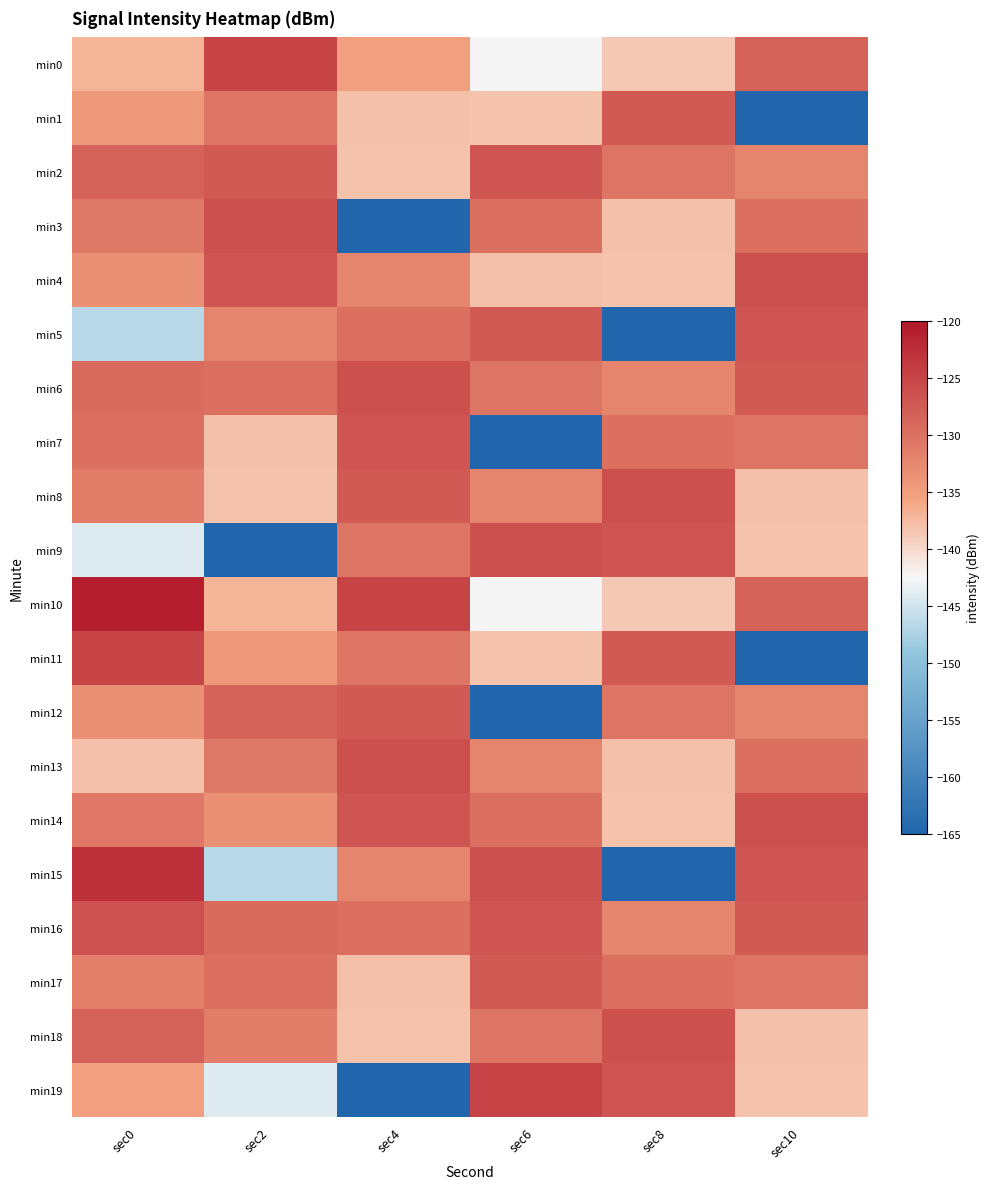

Reading right to left, list all the values displayed in this chart.

min0: sec10=-128.5	sec8=-138.7	sec6=-142.3	sec4=-135.2	sec2=-125.0	sec0=-137.2
min1: sec10=-165.0	sec8=-127.7	sec6=-138.2	sec4=-137.9	sec2=-130.5	sec0=-134.4
min2: sec10=-132.3	sec8=-130.5	sec6=-126.9	sec4=-138.2	sec2=-127.7	sec0=-128.5
min3: sec10=-130.0	sec8=-137.9	sec6=-130.0	sec4=-165.0	sec2=-126.4	sec0=-131.0
min4: sec10=-126.4	sec8=-138.2	sec6=-137.9	sec4=-132.3	sec2=-126.9	sec0=-133.5
min5: sec10=-126.9	sec8=-165.0	sec6=-127.7	sec4=-130.0	sec2=-132.3	sec0=-146.7
min6: sec10=-127.7	sec8=-132.3	sec6=-130.5	sec4=-126.4	sec2=-130.0	sec0=-129.5
min7: sec10=-130.5	sec8=-130.0	sec6=-165.0	sec4=-126.9	sec2=-137.9	sec0=-130.0
min8: sec10=-137.9	sec8=-126.4	sec6=-132.3	sec4=-127.7	sec2=-138.2	sec0=-131.3
min9: sec10=-138.2	sec8=-126.9	sec6=-126.4	sec4=-130.5	sec2=-165.0	sec0=-144.2
min10: sec10=-128.5	sec8=-138.7	sec6=-142.3	sec4=-125.0	sec2=-137.2	sec0=-120.8
min11: sec10=-165.0	sec8=-127.7	sec6=-138.2	sec4=-130.5	sec2=-134.4	sec0=-125.2
min12: sec10=-132.3	sec8=-130.5	sec6=-165.0	sec4=-127.7	sec2=-128.5	sec0=-133.4
min13: sec10=-130.0	sec8=-137.9	sec6=-132.3	sec4=-126.4	sec2=-131.0	sec0=-137.9
min14: sec10=-126.4	sec8=-138.2	sec6=-130.0	sec4=-126.9	sec2=-133.5	sec0=-130.9
min15: sec10=-126.9	sec8=-165.0	sec6=-126.4	sec4=-132.3	sec2=-146.7	sec0=-122.7
min16: sec10=-127.7	sec8=-132.3	sec6=-126.9	sec4=-130.0	sec2=-129.5	sec0=-126.6
min17: sec10=-130.5	sec8=-130.0	sec6=-127.7	sec4=-137.9	sec2=-130.0	sec0=-131.6
min18: sec10=-137.9	sec8=-126.4	sec6=-130.5	sec4=-138.2	sec2=-131.3	sec0=-128.3
min19: sec10=-138.2	sec8=-126.9	sec6=-125.0	sec4=-165.0	sec2=-144.2	sec0=-135.2